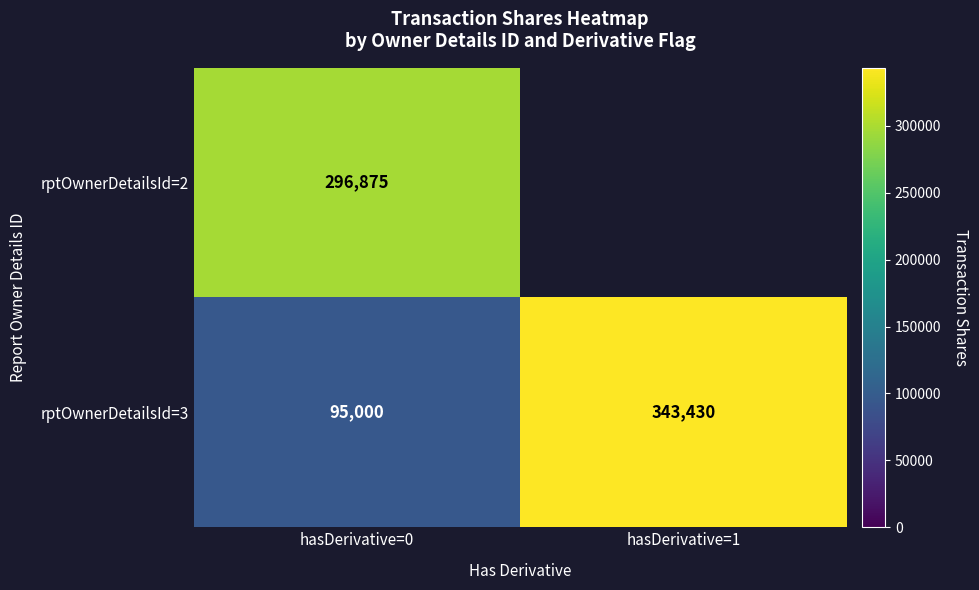

At hasDerivative=0, list the series in order from largest to smallest.

rptOwnerDetailsId=2, rptOwnerDetailsId=3